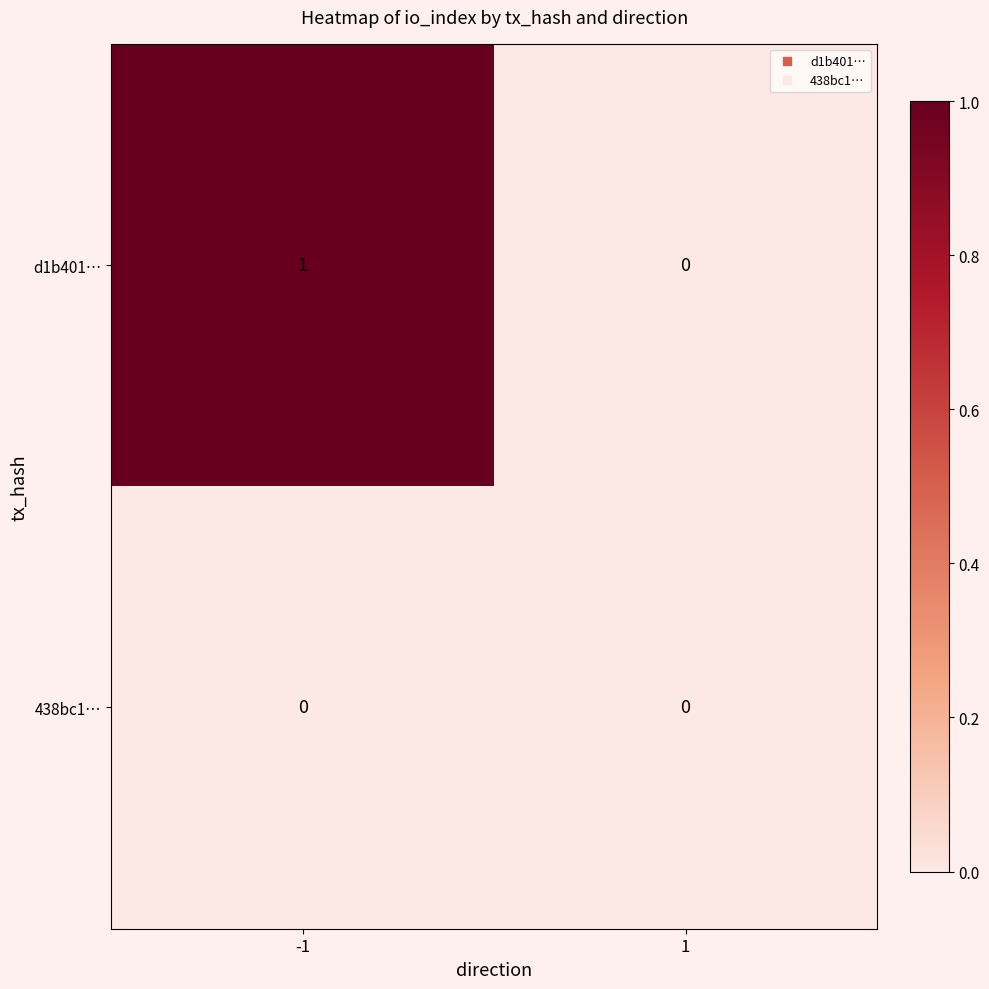

How many series are shown in this chart?

2